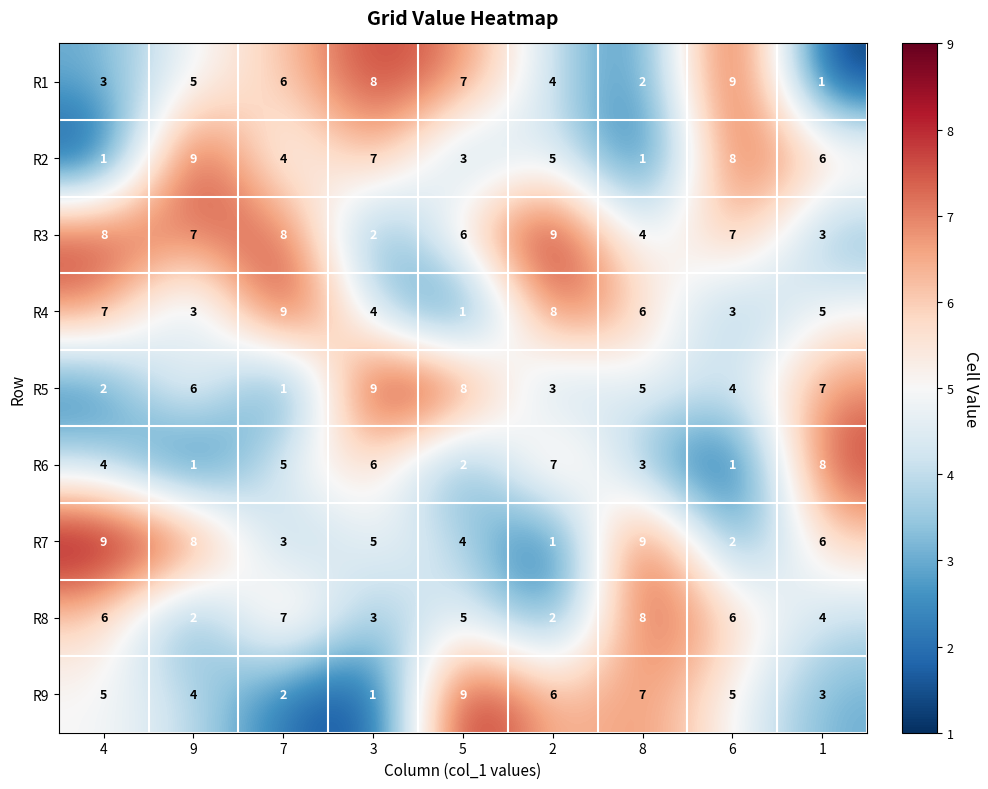

At which label does R4 first exceed 5?

4